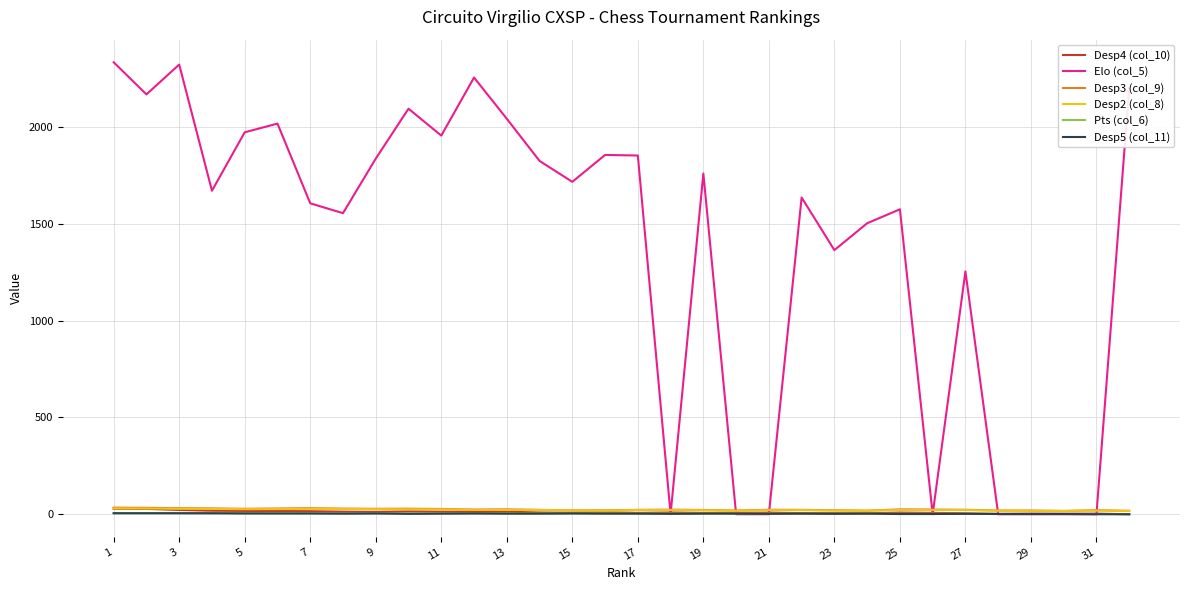

Which series has the largest total across all categories?

Elo (col_5)